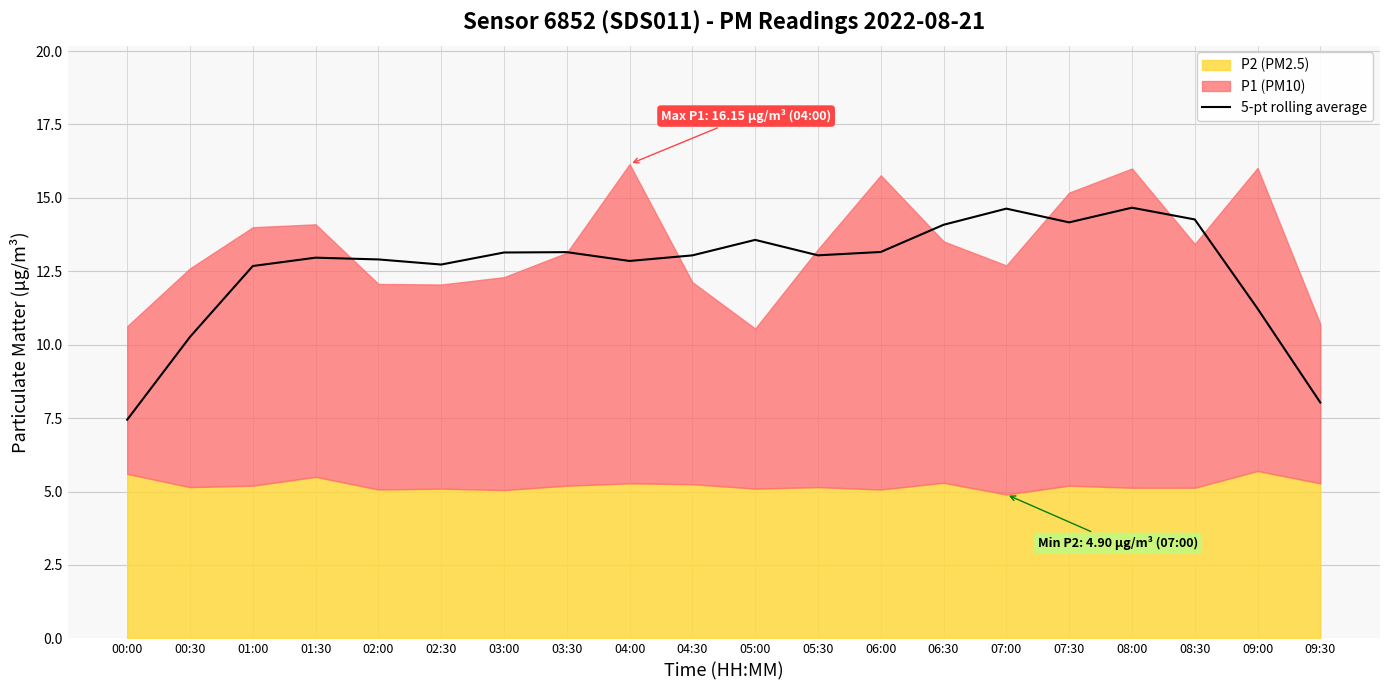

True or false: the data has more than 0 interior local peaks.

True